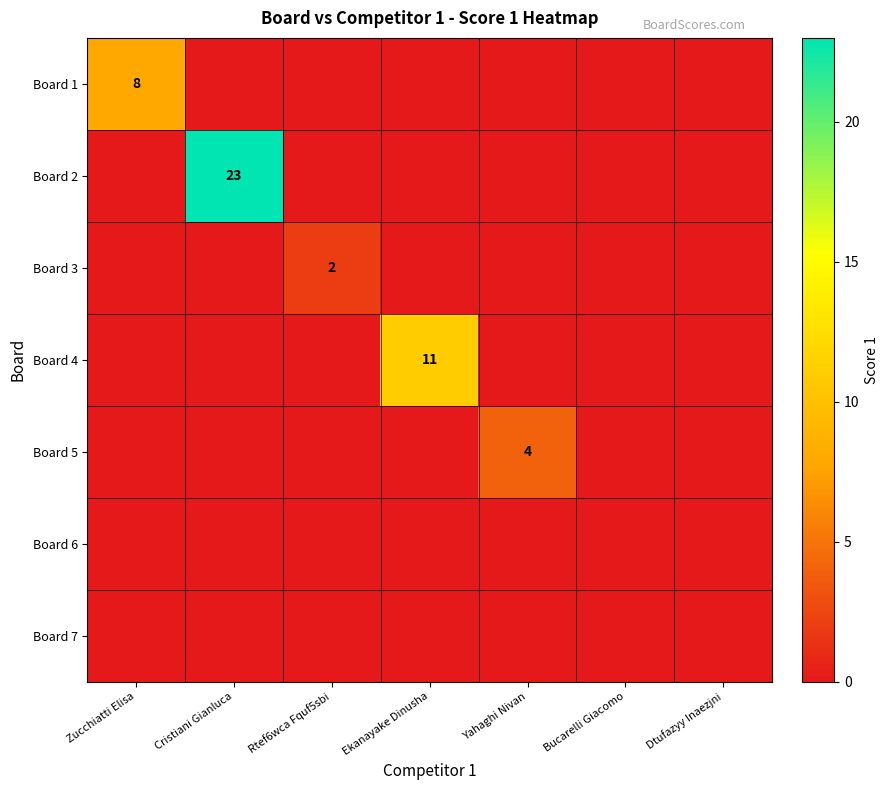

True or false: Board 5 has a value of 4 at Yahaghi Nivan.

True